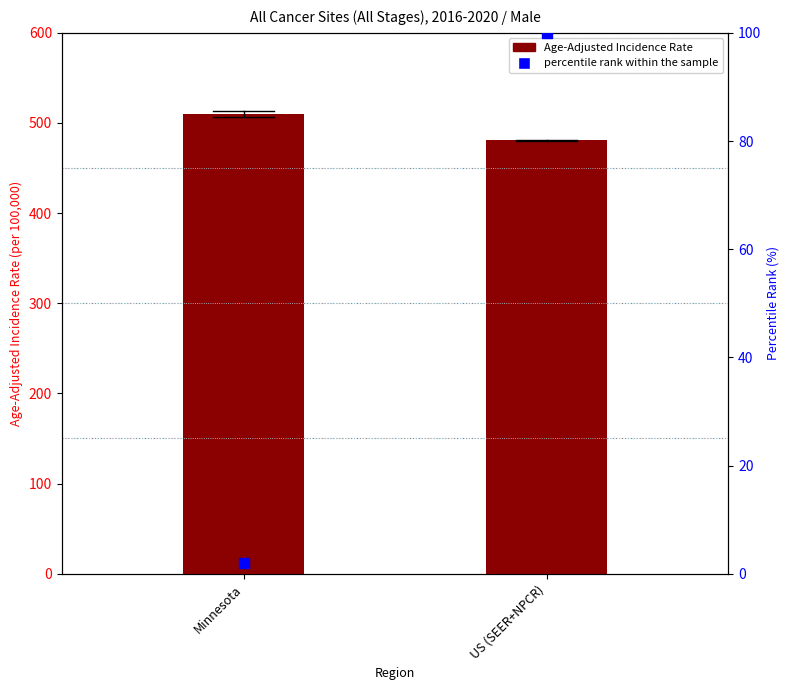

Which series reaches the minimum Y coordinate?

percentile rank within the sample